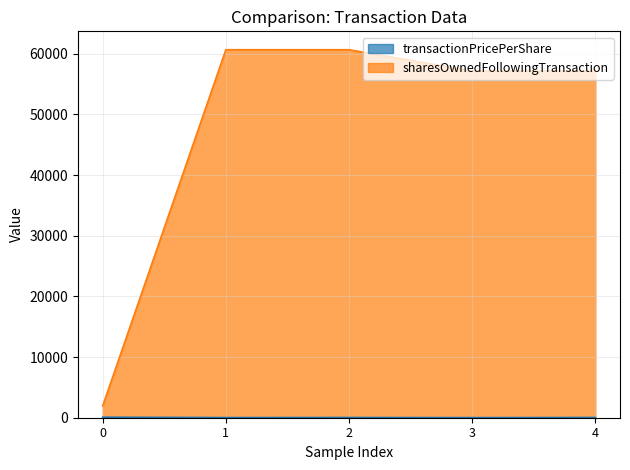

What is the sum of the sharesOwnedFollowingTransaction values at 2 and 4?

117805.0